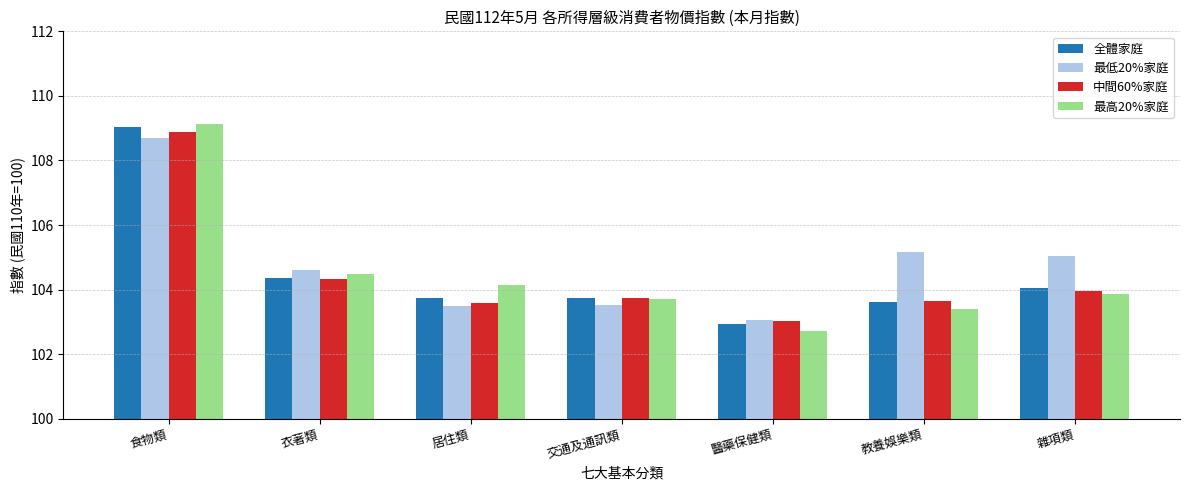

How many bars are there in each group?

4